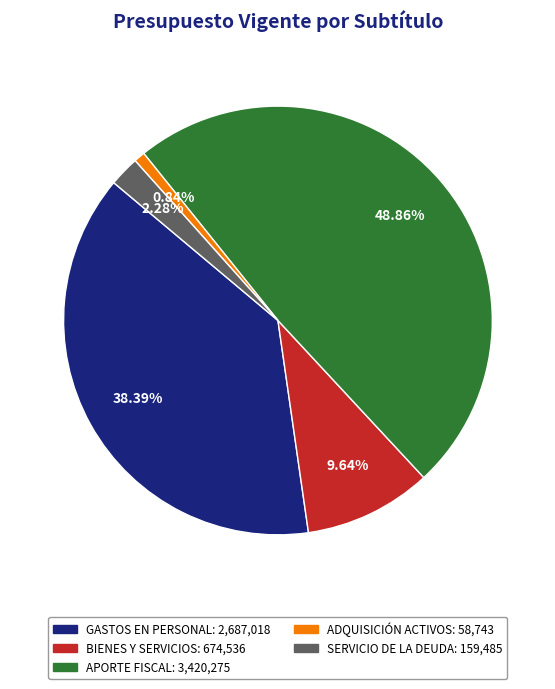

To the nearest percent, what is the average slice percentage?

20%